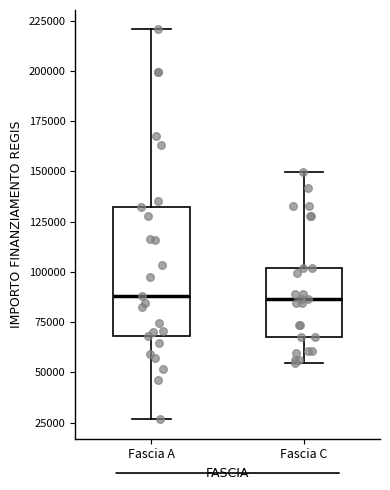

Where does the median line of the box for Fascia A sit on the y-axis? The values are not printed on the chart, so give them approximately, as read against the axis.

90000